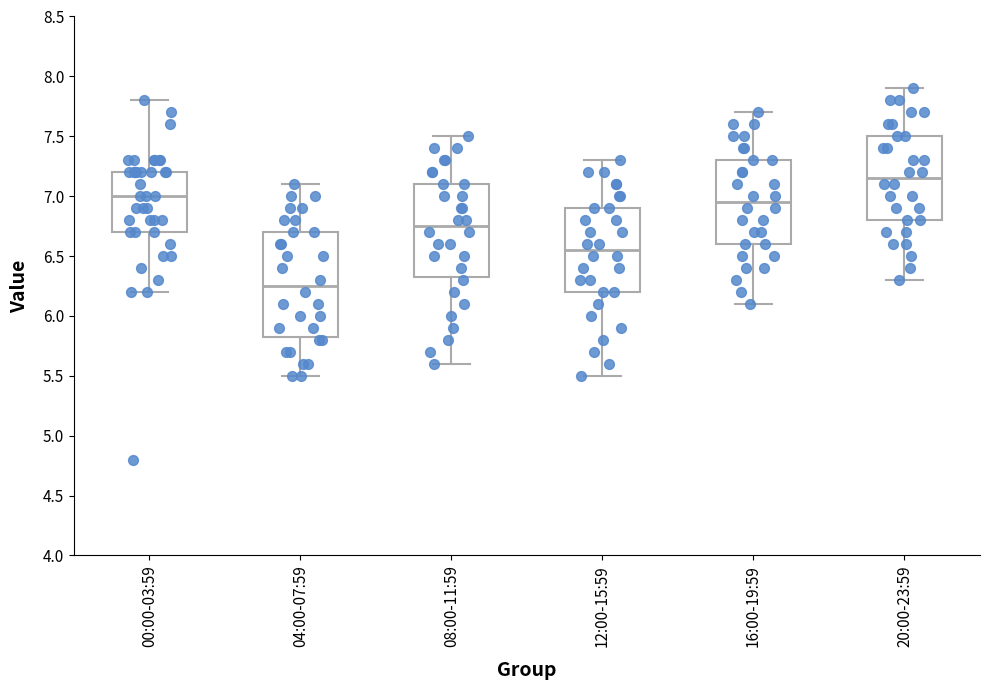

Which box's median line is the lowest?

04:00-07:59